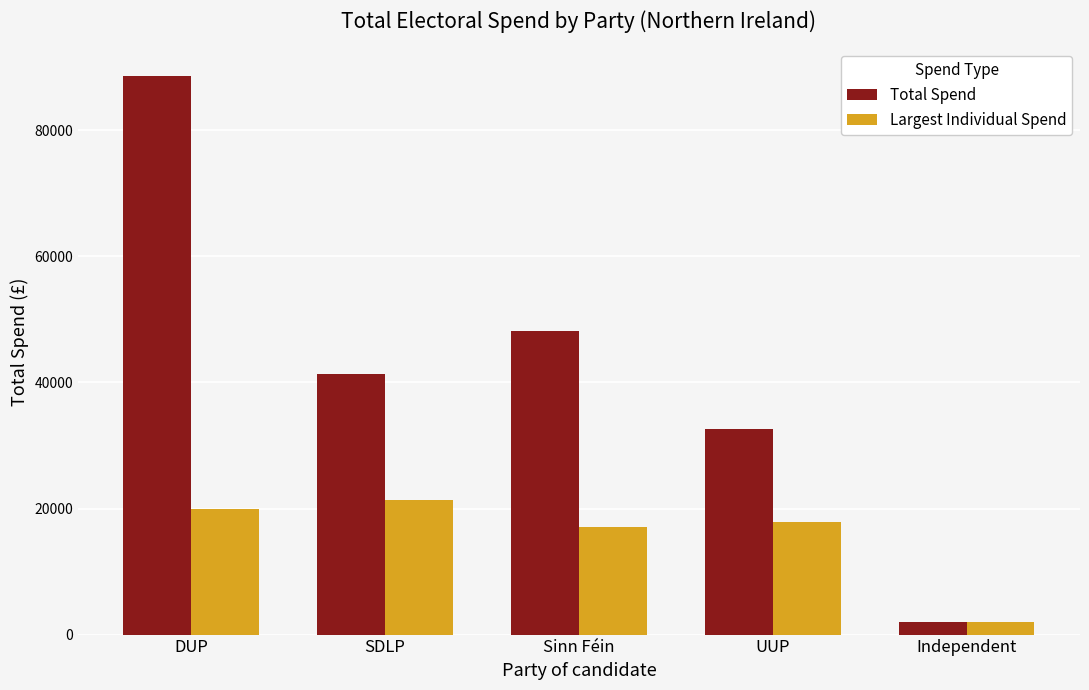

List the series in order of their overall mean, lowest first.

Largest Individual Spend, Total Spend